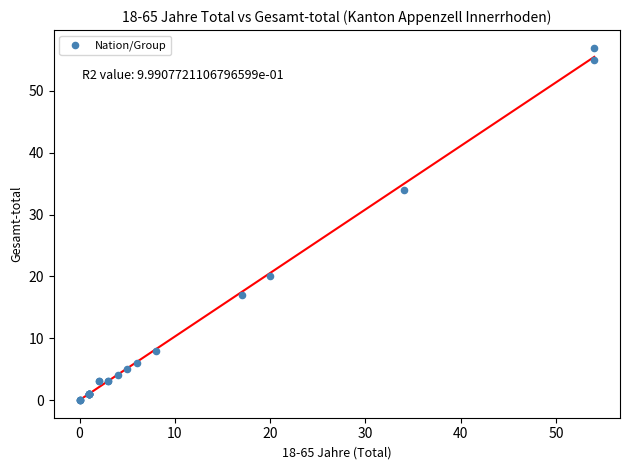

What Y value in the scatter plot is closest to 28?

34